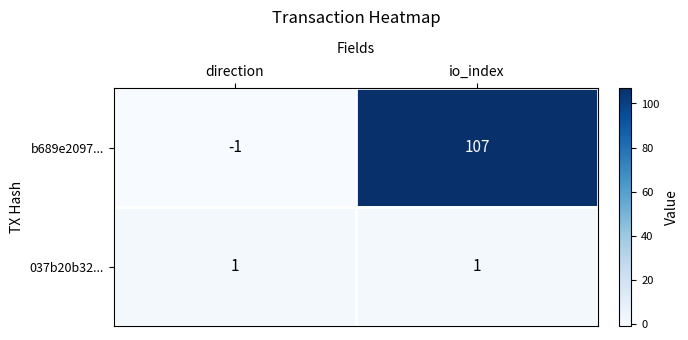

Rank the series by their average value, from lowest to highest.

037b20b32..., b689e2097...